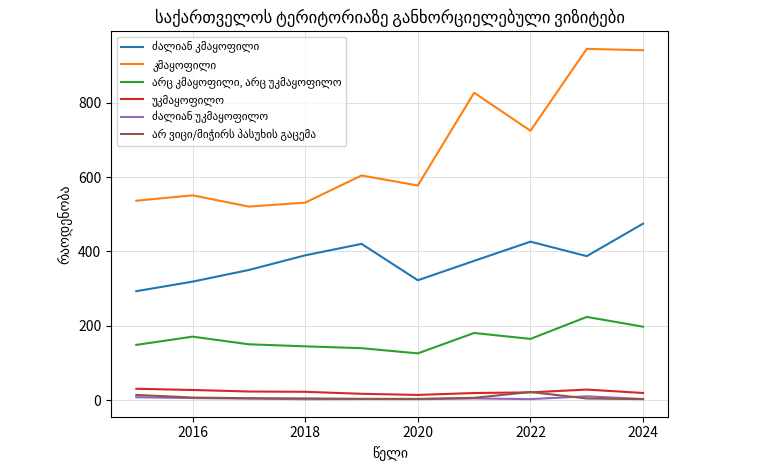

What is the maximum value shown in the chart?

945.7